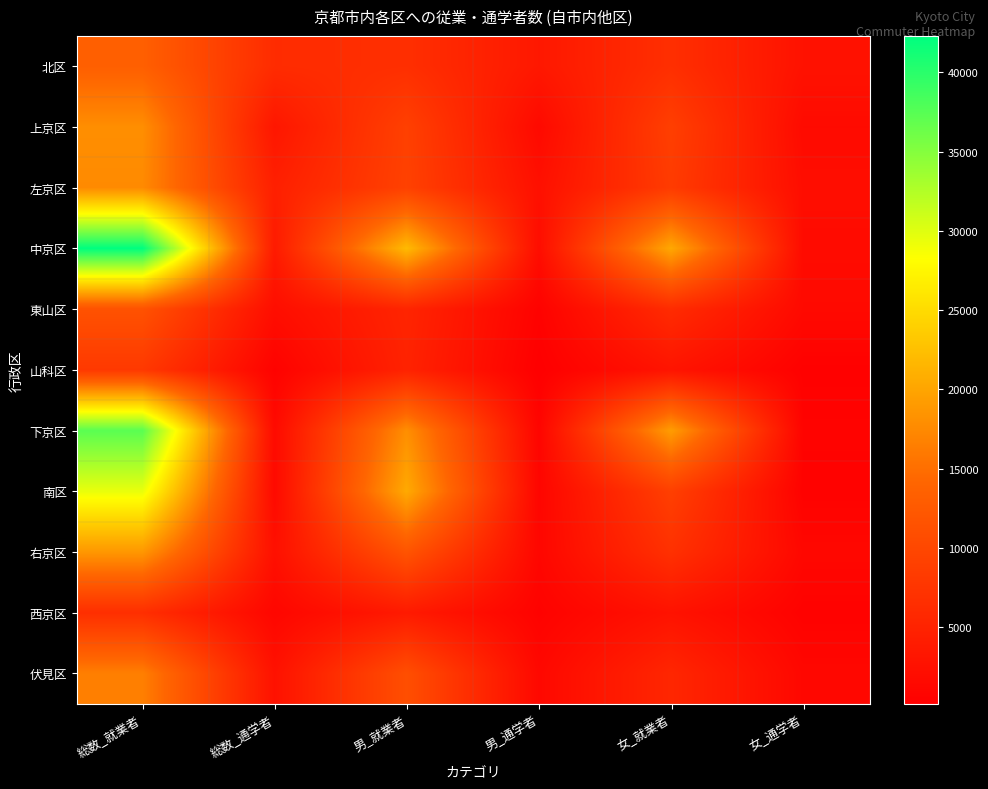

Reading left to right, list all the values displayed in this chart.

北区: 総数_就業者=13332	総数_通学者=6242	男_就業者=6657	男_通学者=3524	女_就業者=6675	女_通学者=2718
上京区: 総数_就業者=17929	総数_通学者=3315	男_就業者=9044	男_通学者=1581	女_就業者=8885	女_通学者=1734
左京区: 総数_就業者=17589	総数_通学者=4572	男_就業者=9204	男_通学者=2468	女_就業者=8385	女_通学者=2104
中京区: 総数_就業者=42295	総数_通学者=3869	男_就業者=21976	男_通学者=2062	女_就業者=20319	女_通学者=1807
東山区: 総数_就業者=11510	総数_通学者=2154	男_就業者=5286	男_通学者=605	女_就業者=6224	女_通学者=1549
山科区: 総数_就業者=8025	総数_通学者=599	男_就業者=4988	男_通学者=181	女_就業者=3037	女_通学者=418
下京区: 総数_就業者=37314	総数_通学者=1667	男_就業者=18006	男_通学者=929	女_就業者=19308	女_通学者=738
南区: 総数_就業者=29438	総数_通学者=1597	男_就業者=20461	男_通学者=1043	女_就業者=8977	女_通学者=554
右京区: 総数_就業者=18778	総数_通学者=2451	男_就業者=11830	男_通学者=1157	女_就業者=6948	女_通学者=1294
西京区: 総数_就業者=6644	総数_通学者=1139	男_就業者=3855	男_通学者=605	女_就業者=2789	女_通学者=534
伏見区: 総数_就業者=16580	総数_通学者=2670	男_就業者=11041	男_通学者=1390	女_就業者=5539	女_通学者=1280